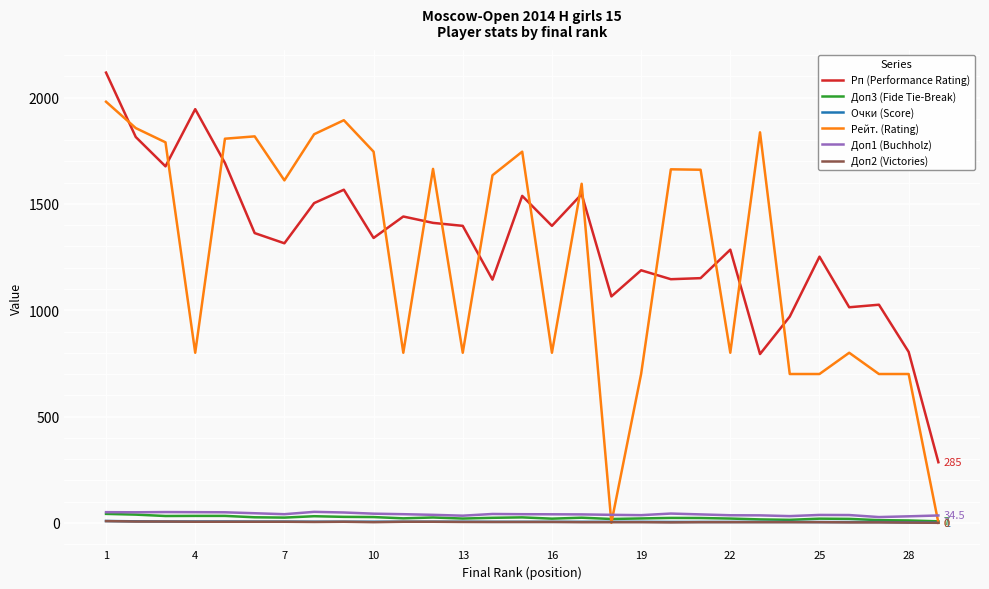

Count the number of data series in this chart.

6